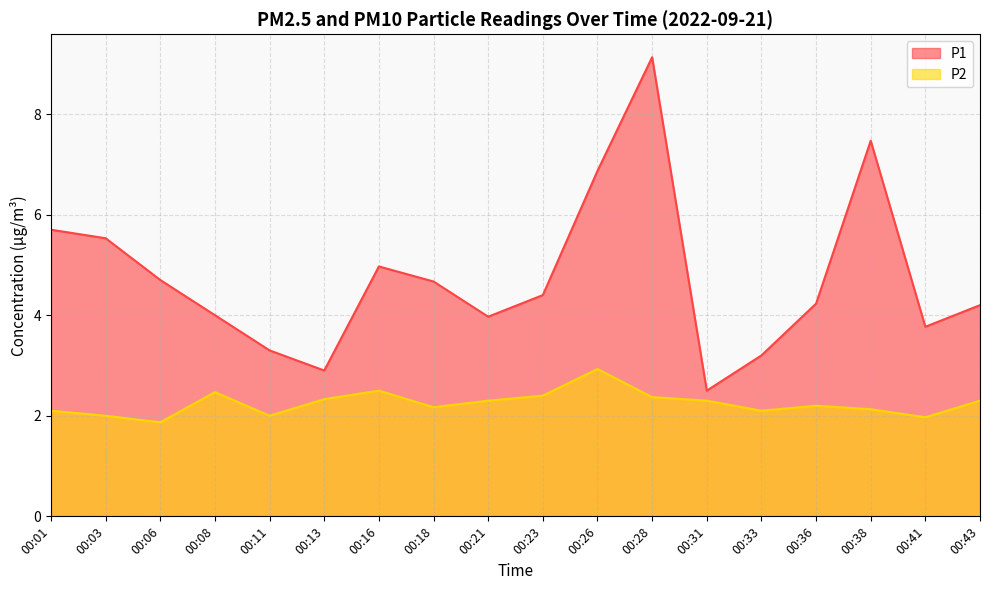

Where is the first local maximum for P2?

00:08